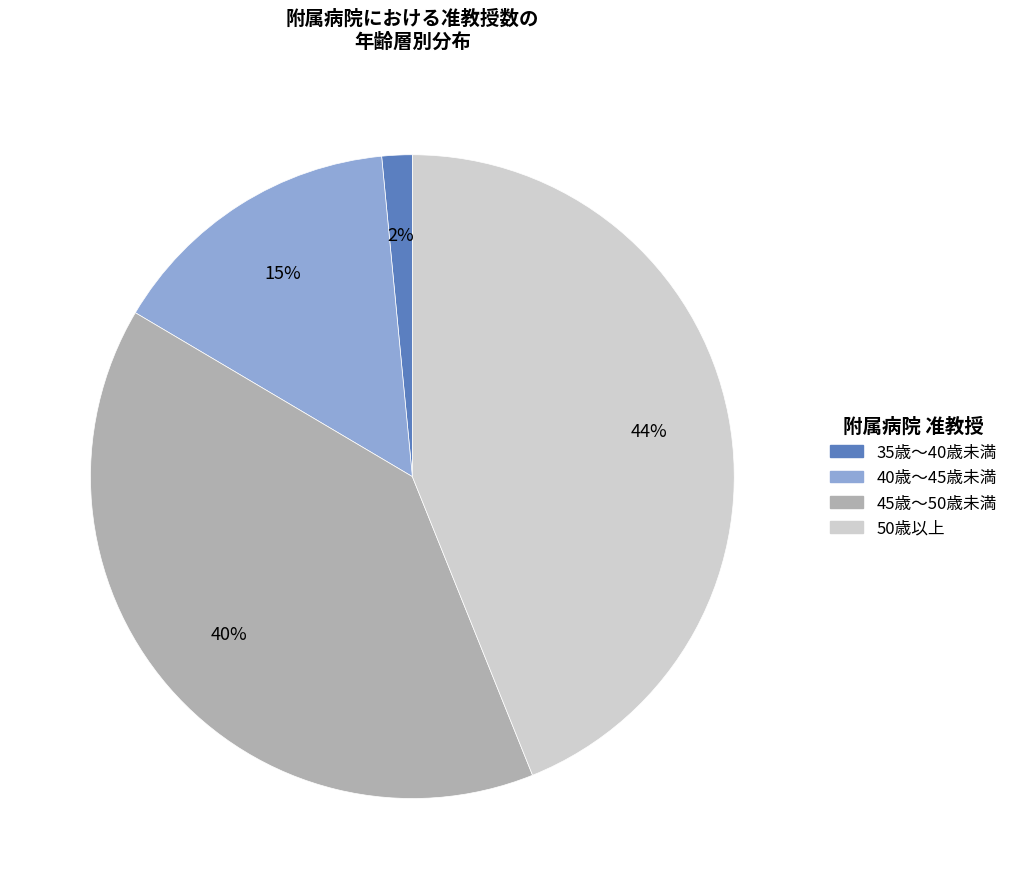

To the nearest percent, what is the difference between the largest and smallest slice percentages?

42%